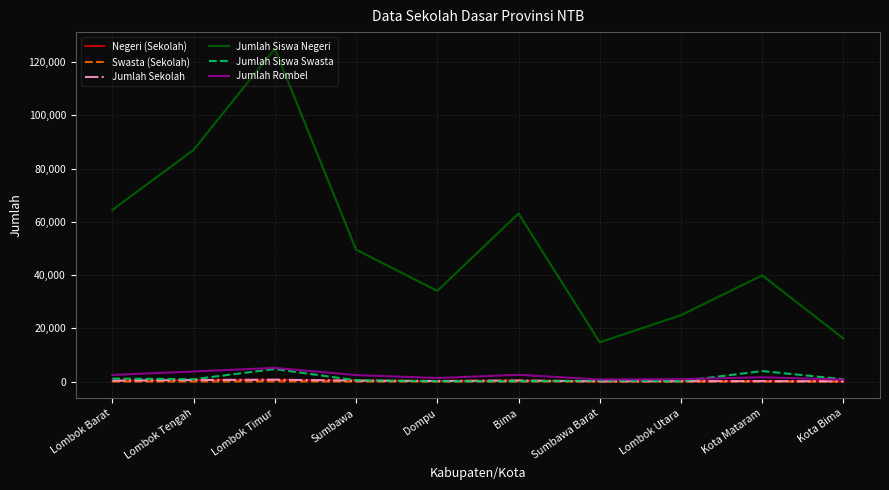

Is it true that Jumlah Siswa Negeri equals 39880 at Kota Mataram?

True